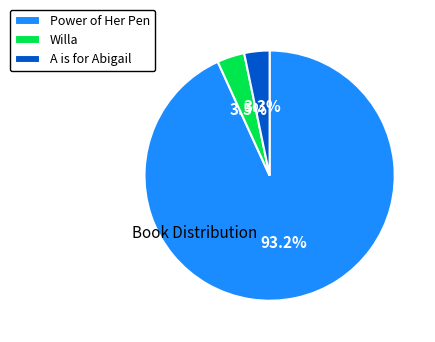

Between Power of Her Pen and A is for Abigail, which is larger?

Power of Her Pen